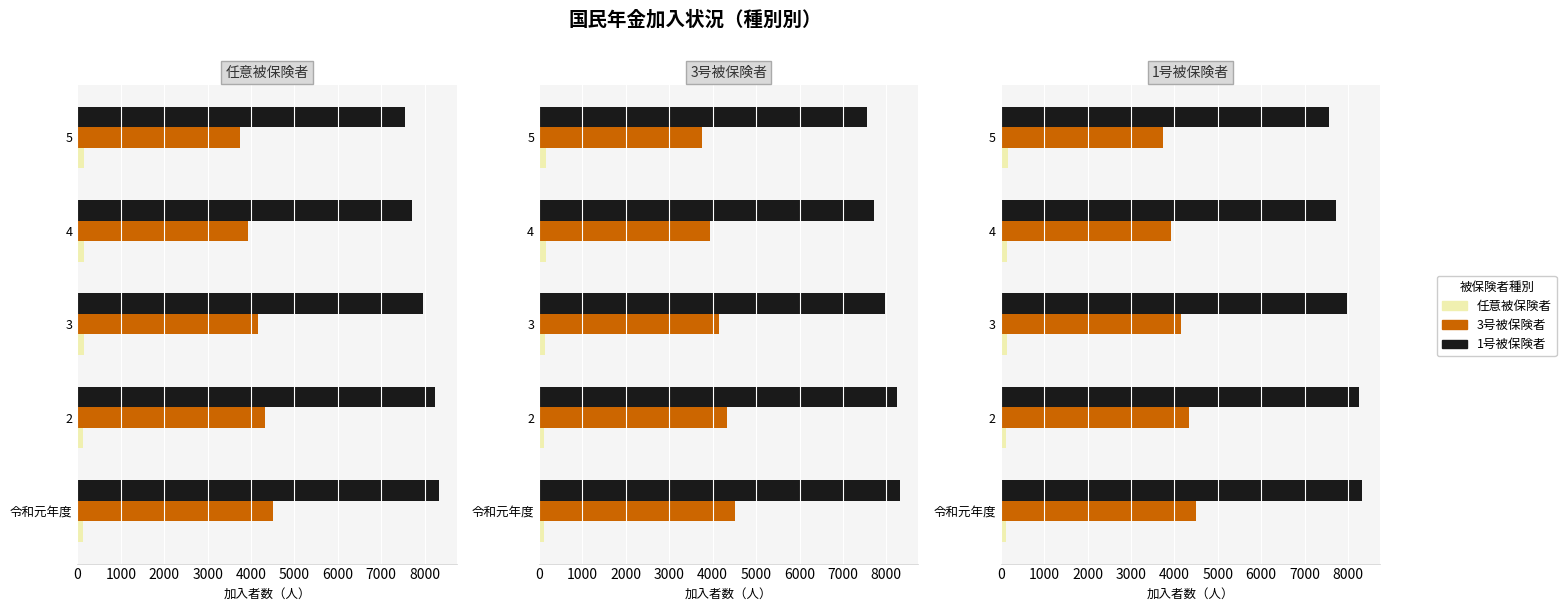

What is the value of the 3号被保険者 bar at the 3rd from the left?

4157